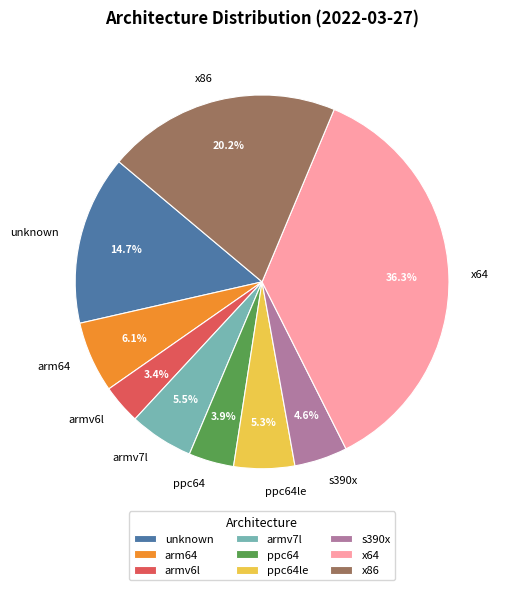

To the nearest percent, what percentage of the pie is arm64?

6%